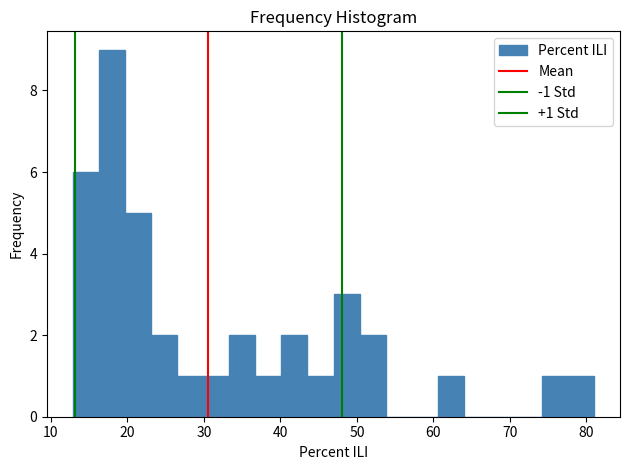

Read against the x-axis, roughly where is the centre of the tallest bar?

18